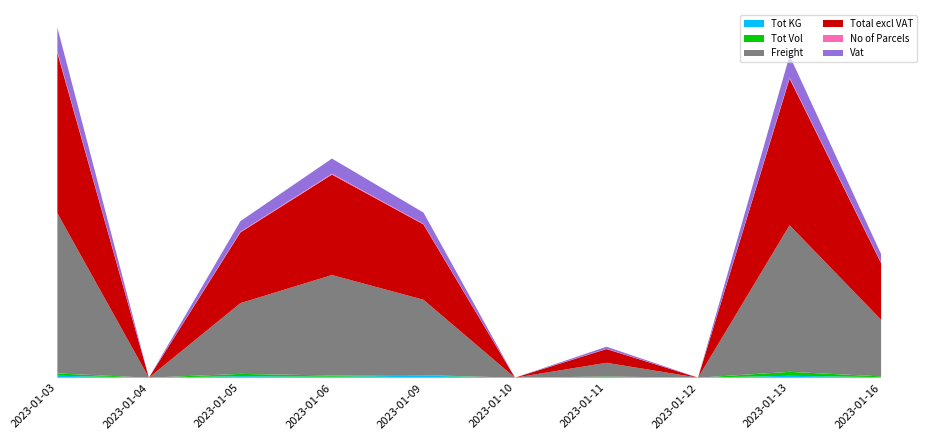

Reading right to left, transcribe all the data shown in this chart.

Tot KG: 2023-01-16=4.1	2023-01-13=13.9	2023-01-12=0.0	2023-01-11=5.3	2023-01-10=0.0	2023-01-09=14.7	2023-01-06=7.0	2023-01-05=11.3	2023-01-04=0.0	2023-01-03=14.3
Tot Vol: 2023-01-16=5.6	2023-01-13=29.5	2023-01-12=0.0	2023-01-11=3.2	2023-01-10=0.0	2023-01-09=4.6	2023-01-06=9.2	2023-01-05=16.9	2023-01-04=0.0	2023-01-03=17.3
Freight: 2023-01-16=421.6	2023-01-13=1091.5	2023-01-12=0.0	2023-01-11=102.4	2023-01-10=0.0	2023-01-09=560.9	2023-01-06=748.0	2023-01-05=526.7	2023-01-04=0.0	2023-01-03=1193.2
Total excl VAT: 2023-01-16=421.6	2023-01-13=1091.5	2023-01-12=0.0	2023-01-11=102.4	2023-01-10=0.0	2023-01-09=560.9	2023-01-06=748.0	2023-01-05=526.7	2023-01-04=0.0	2023-01-03=1193.2
No of Parcels: 2023-01-16=4.0	2023-01-13=8.0	2023-01-12=0.0	2023-01-11=2.0	2023-01-10=0.0	2023-01-09=4.0	2023-01-06=7.0	2023-01-05=5.0	2023-01-04=0.0	2023-01-03=10.0
Vat: 2023-01-16=63.3	2023-01-13=163.7	2023-01-12=0.0	2023-01-11=15.4	2023-01-10=0.0	2023-01-09=84.1	2023-01-06=112.2	2023-01-05=79.0	2023-01-04=0.0	2023-01-03=179.0